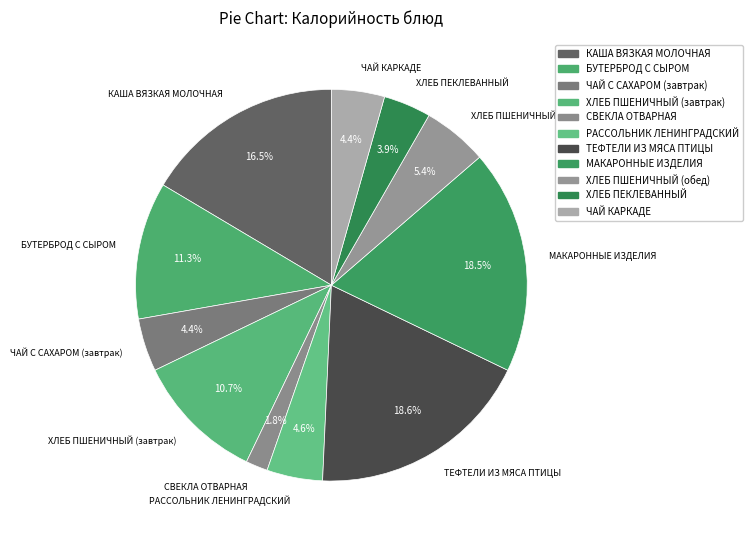

Count the number of slices in the pie.

11